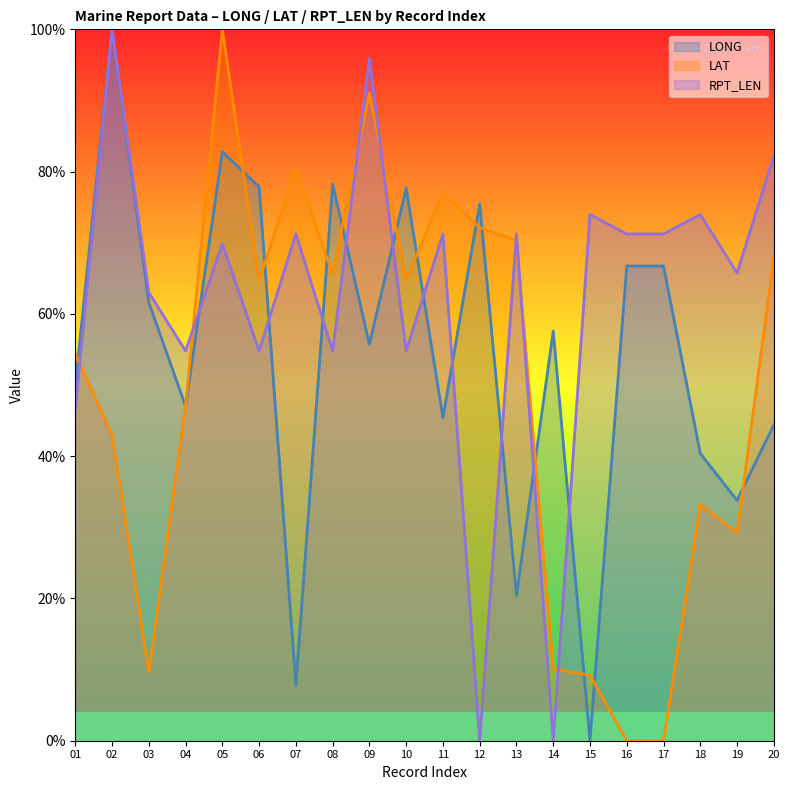

How many times do LONG and RPT_LEN cross each other?

10